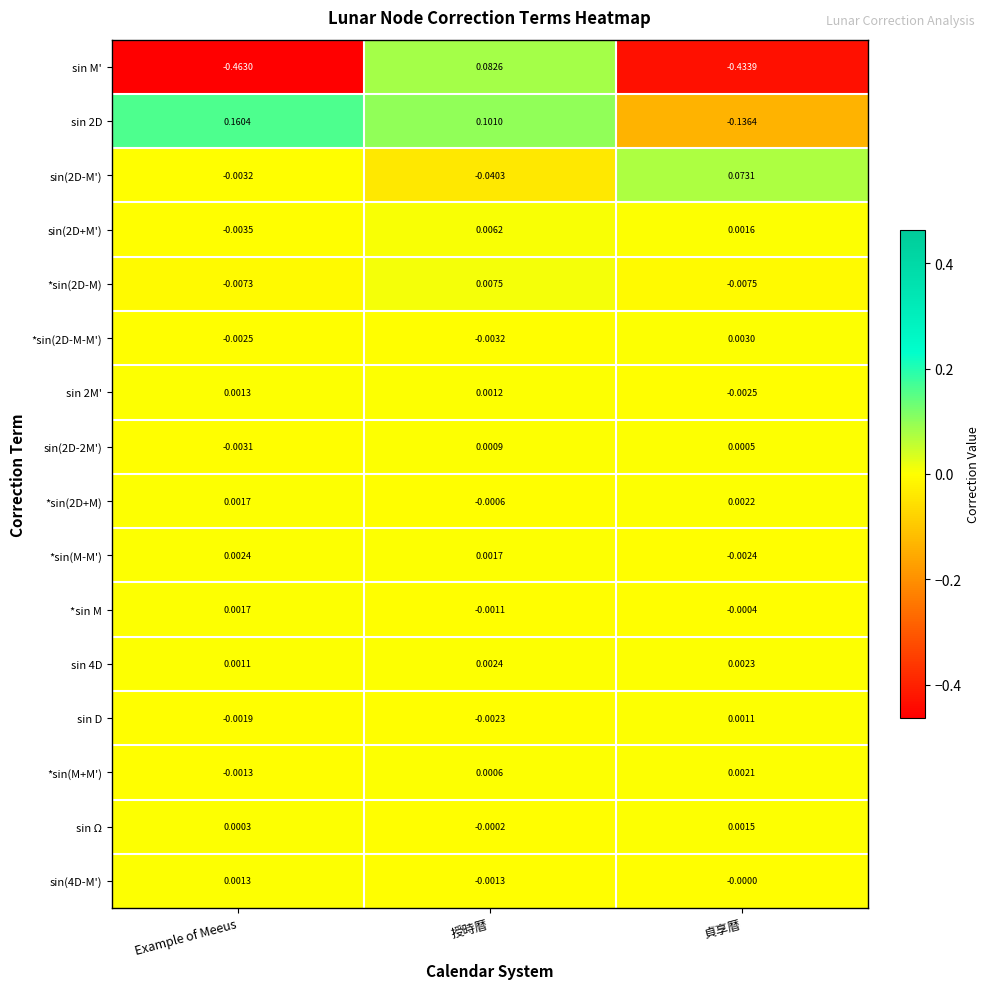

Rank the categories by sin 2M' value from lowest to highest.

貞享暦, 授時暦, Example of Meeus